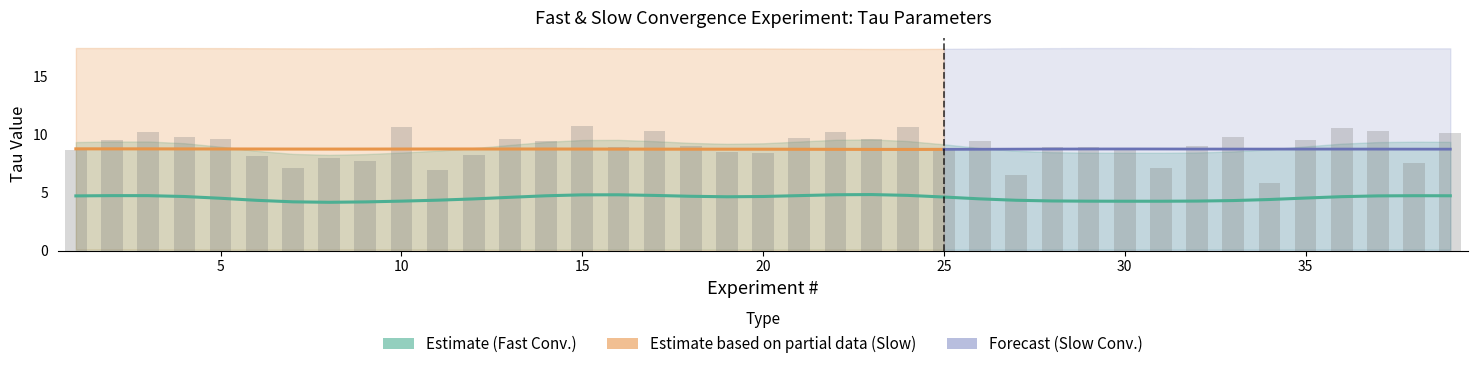

What is the value of the Taumax_fast bar at the 13th from the left?

9.6